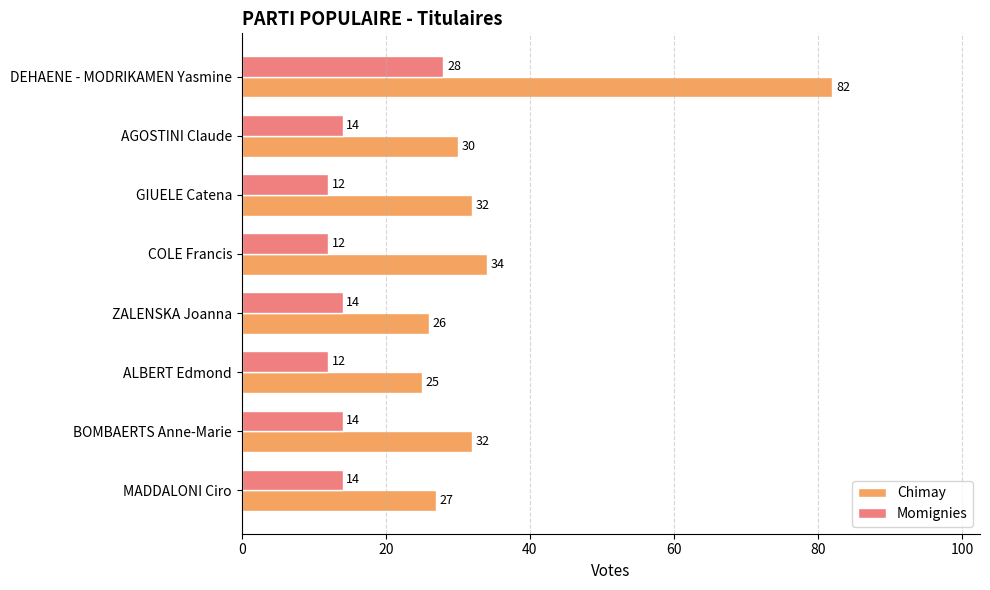

List the series in order of their overall mean, lowest first.

Momignies, Chimay